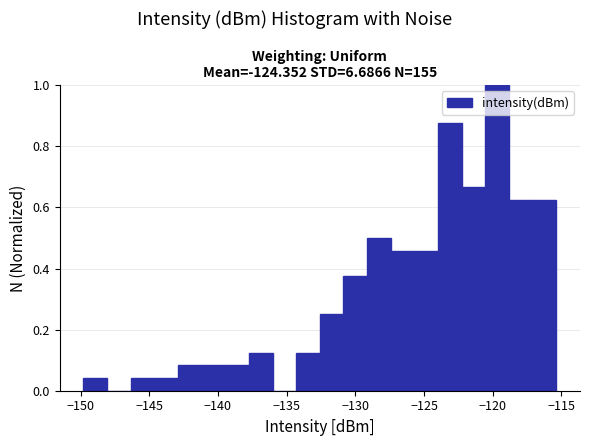

Read against the x-axis, roughly where is the centre of the tallest bar?

-119.5